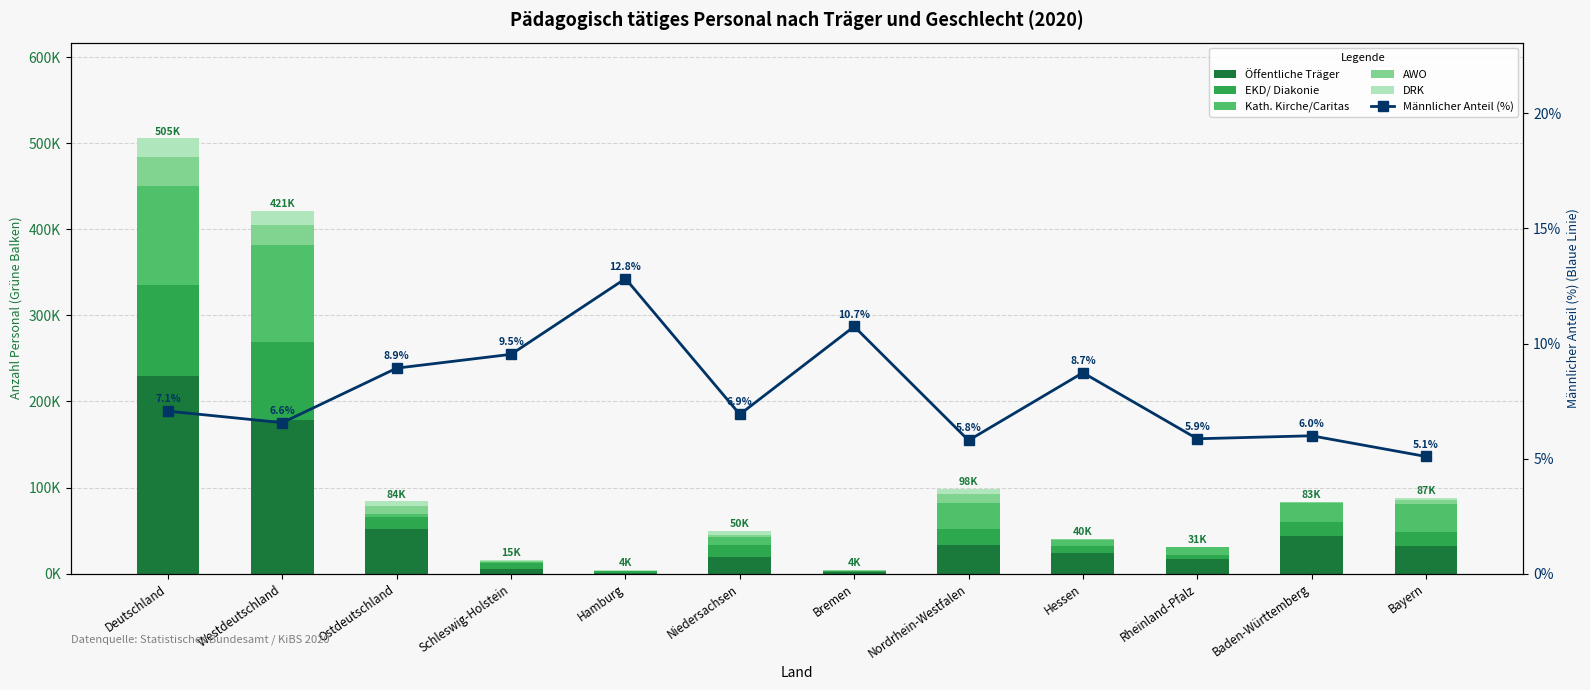

What is the smallest value displayed?

5.1